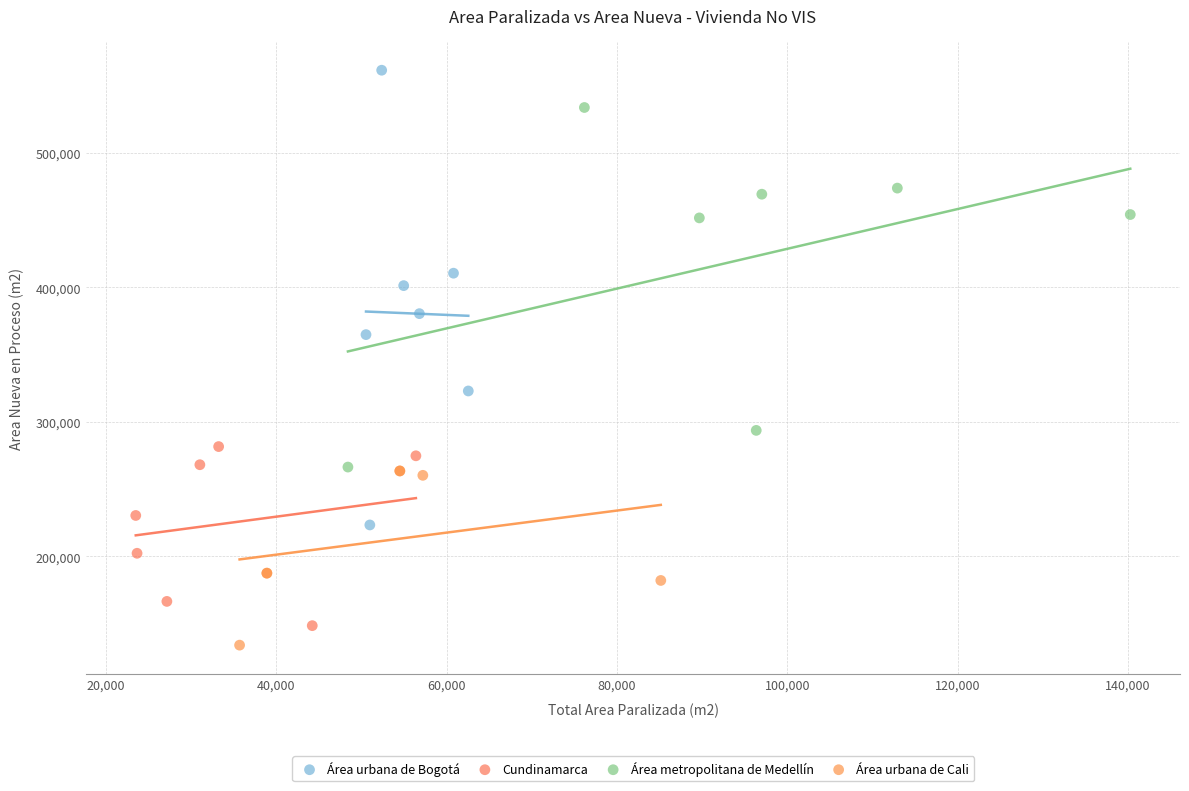

Which series has the largest Y range (max minus min)?

Área urbana de Bogotá